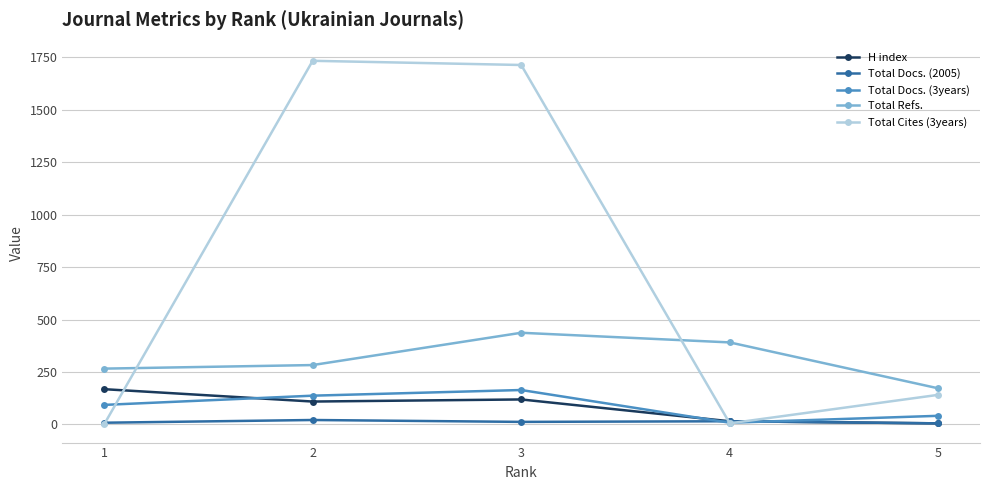

Which series has the largest range (max minus min)?

Total Cites (3years)